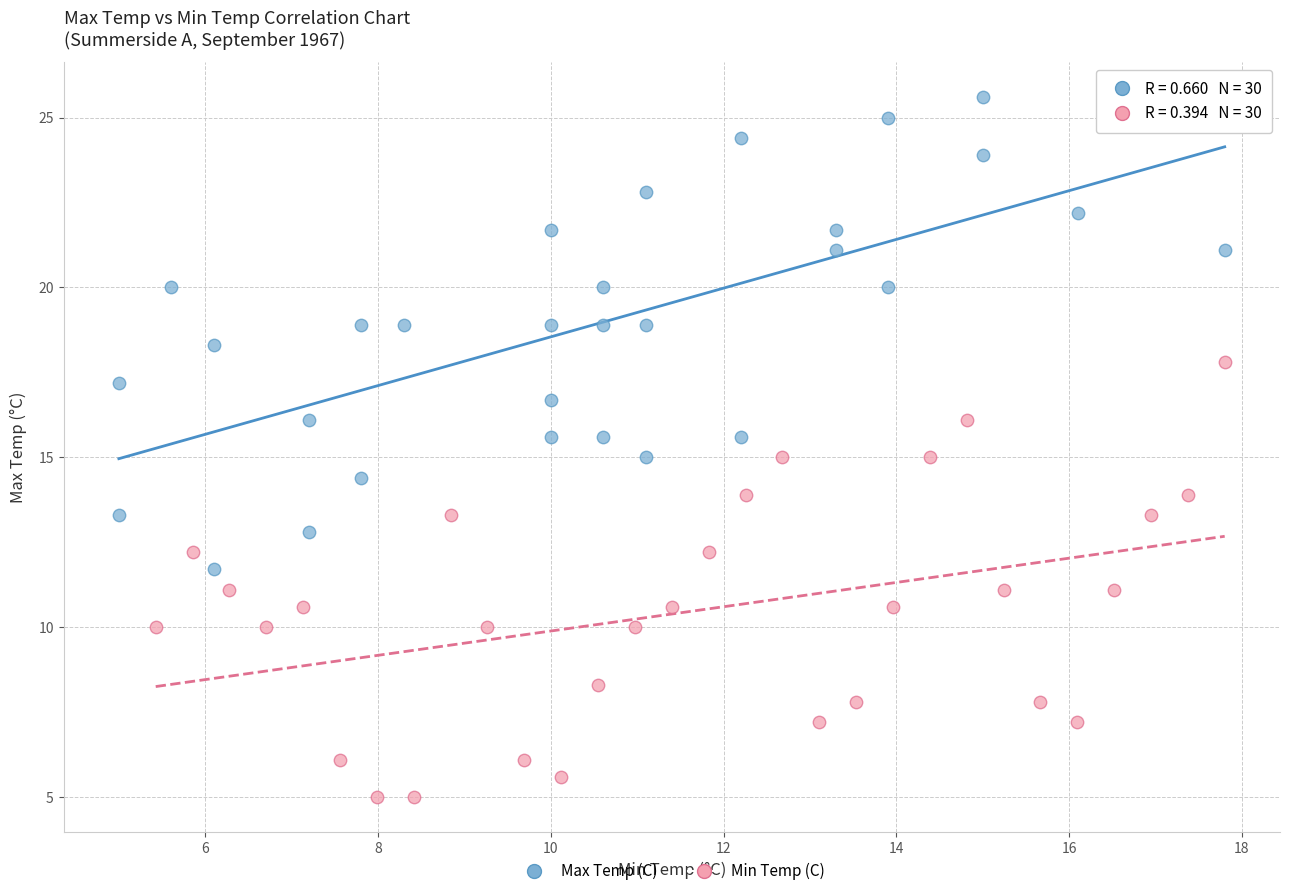

Which series has the widest spread of Y values?

Max Temp (C)